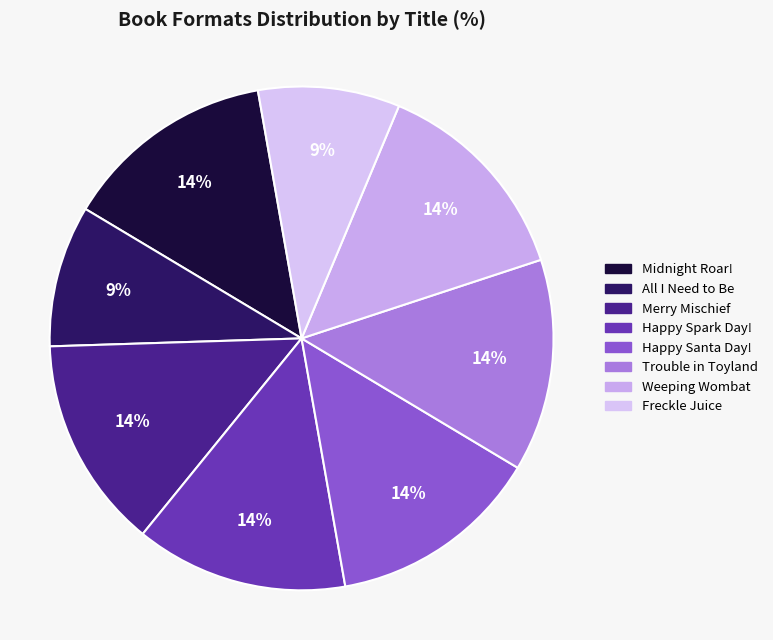

What portion of the pie excludes All I Need to Be?

90.9%